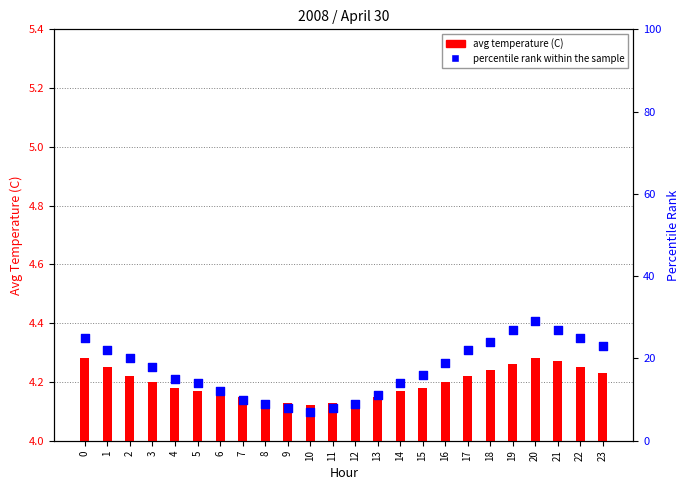

What are all the series names shown in the legend?

avg temperature (C), percentile rank within the sample